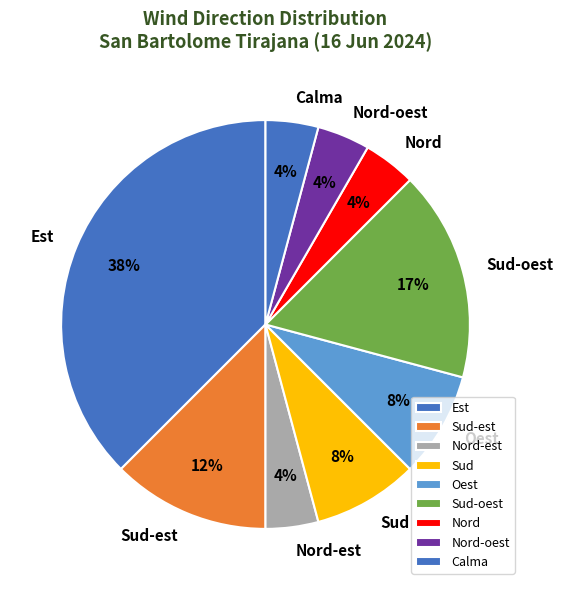

To the nearest percent, what portion does Nord-est represent?

4%